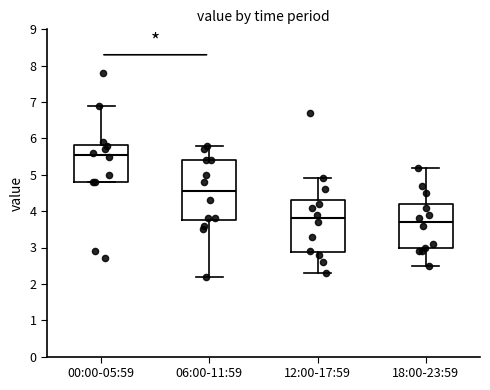

Where is the upper edge of the box for 00:00-05:59 on the y-axis? The values are not printed on the chart, so give them approximately, as read against the axis.

5.8